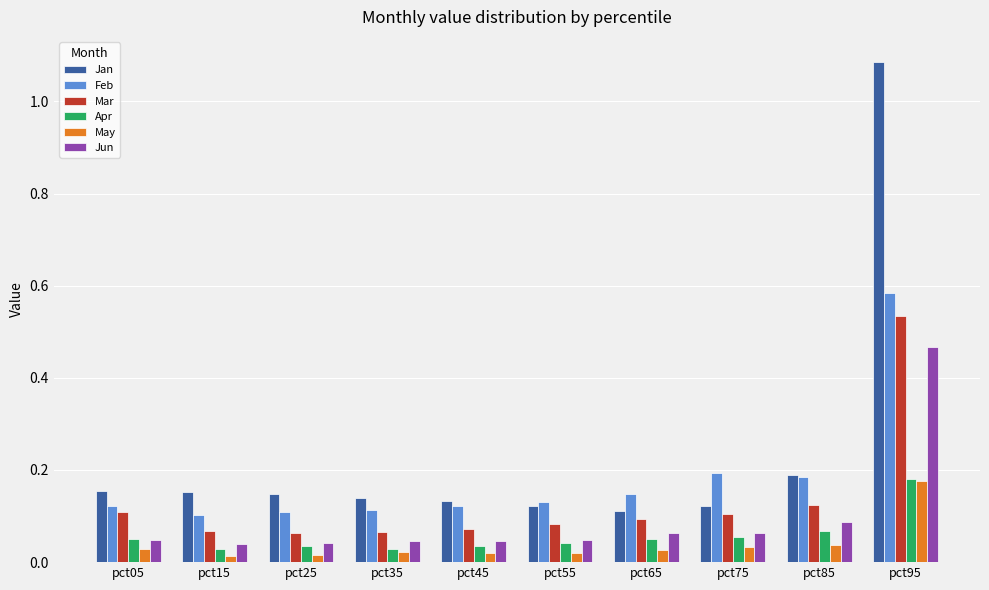

Is it true that Feb equals 0.1 at pct15?

True